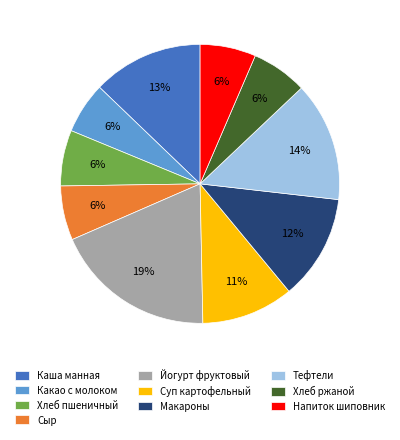

To the nearest percent, what percentage of the pie is Какао с молоком?

6%